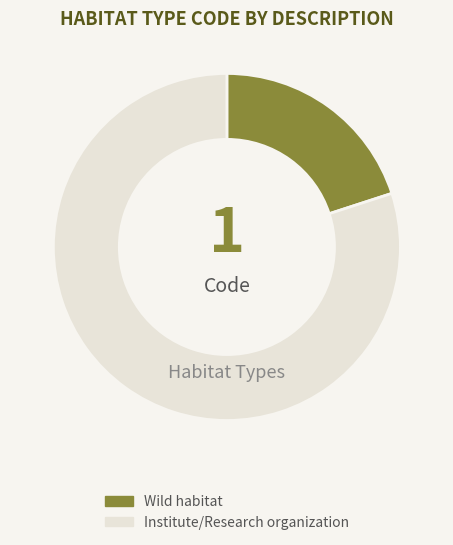

Which slice represents more than half of the pie?

Institute/Research organization